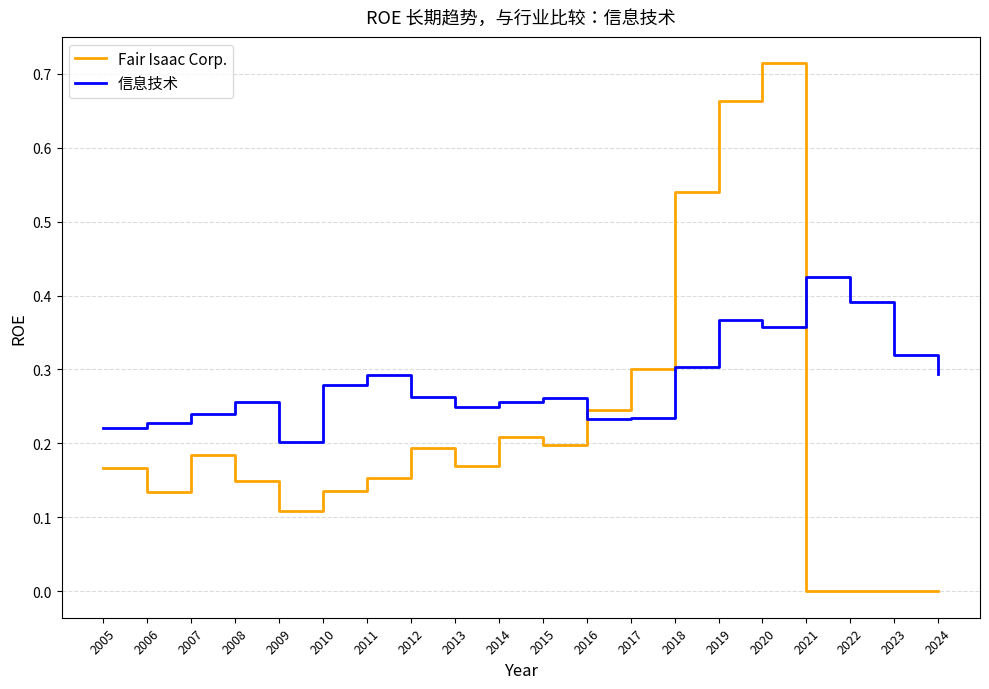

Count the Fair Isaac Corp. values in the range 0 to 1.

20